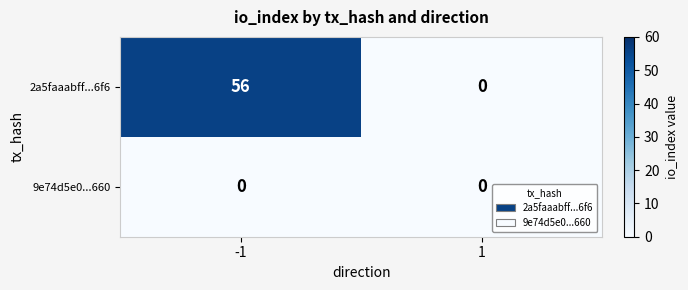

True or false: 2a5faaabff...6f6 has a value of 92 at -1.

False